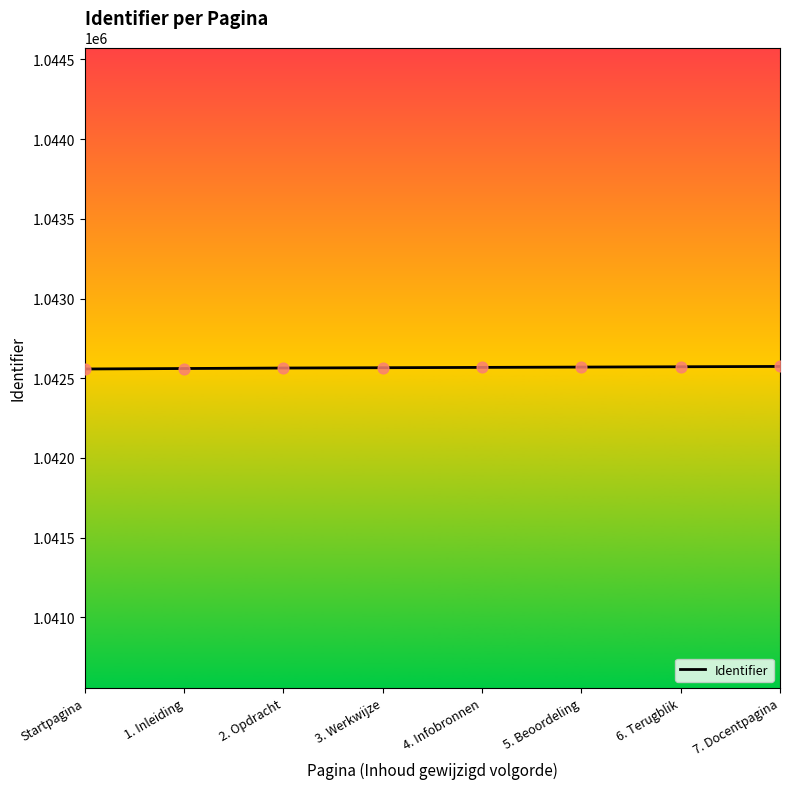

Approximately how many times larger is the value at 1. Inleiding compared to 2. Opdracht?

1.0